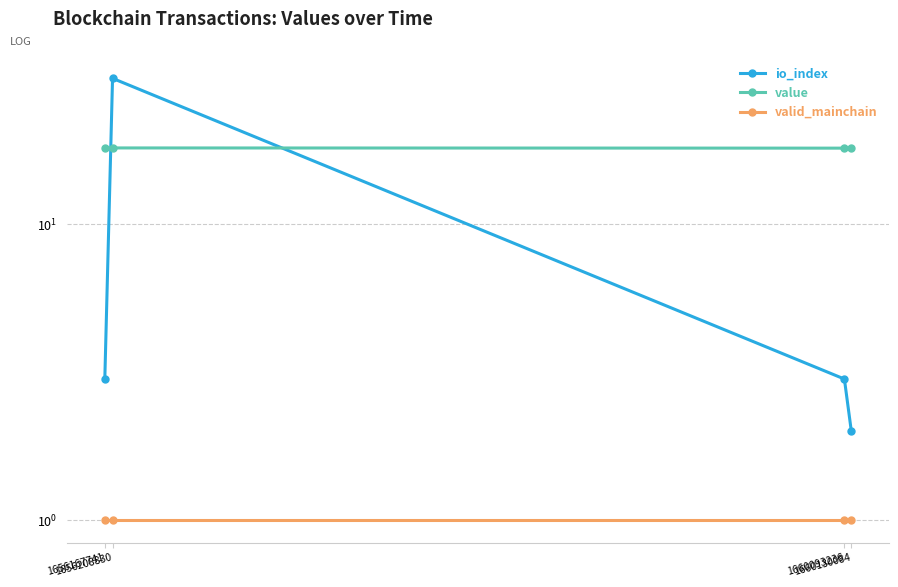

What is the value of the value point at the 3rd from the left?

18.0